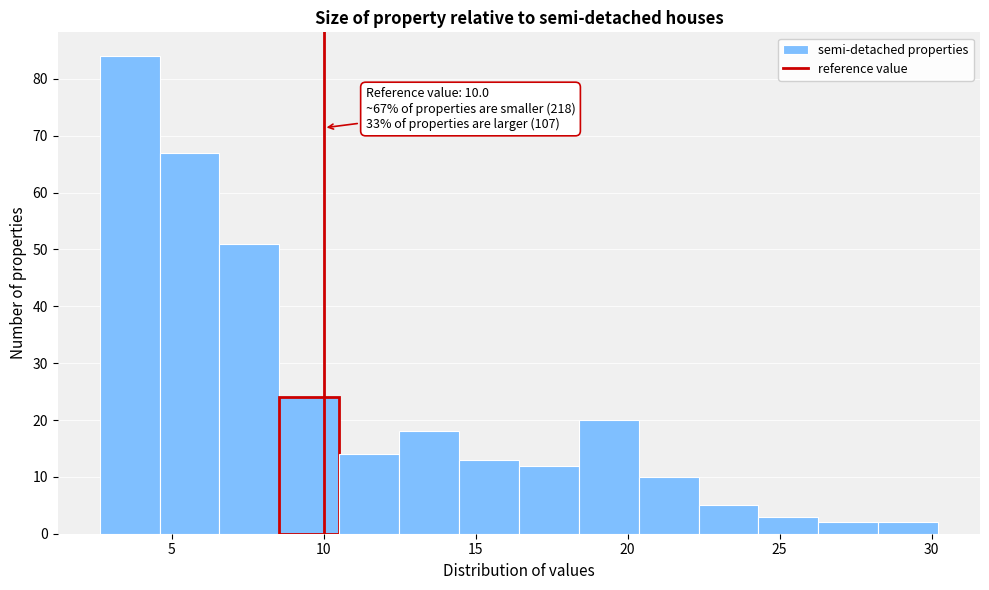

Read against the x-axis, roughly where is the centre of the tallest bar?

3.5